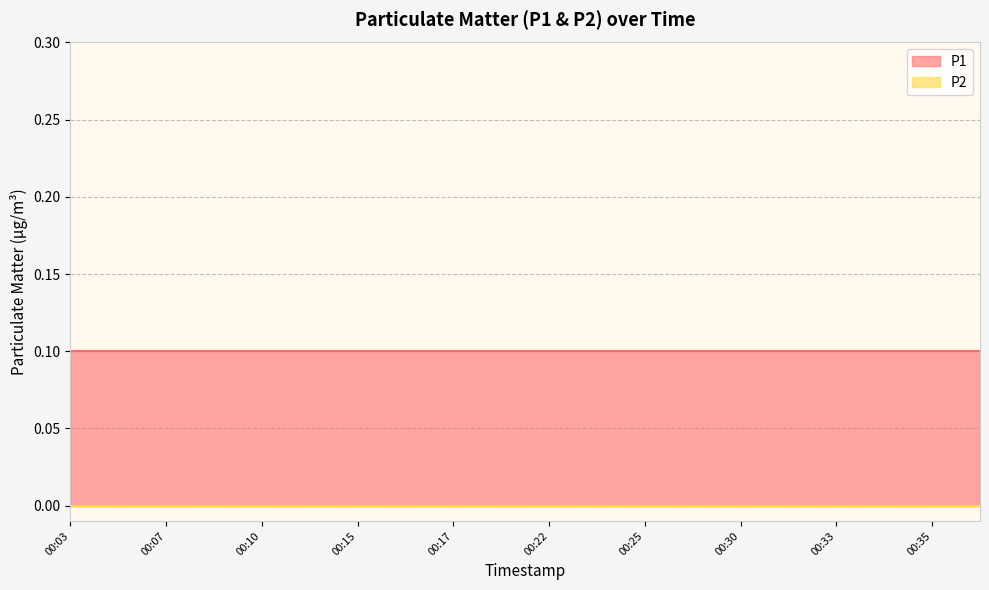

True or false: P1 and P2 cross at least once.

False